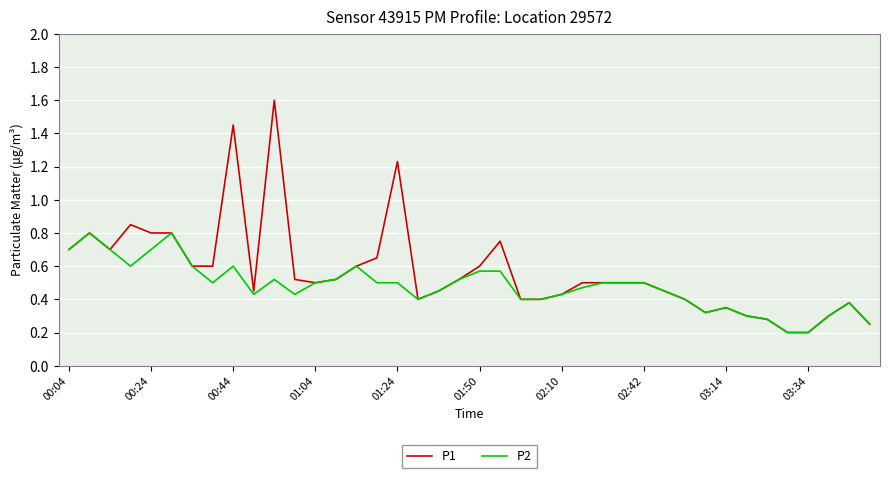

Which series has the largest range (max minus min)?

P1